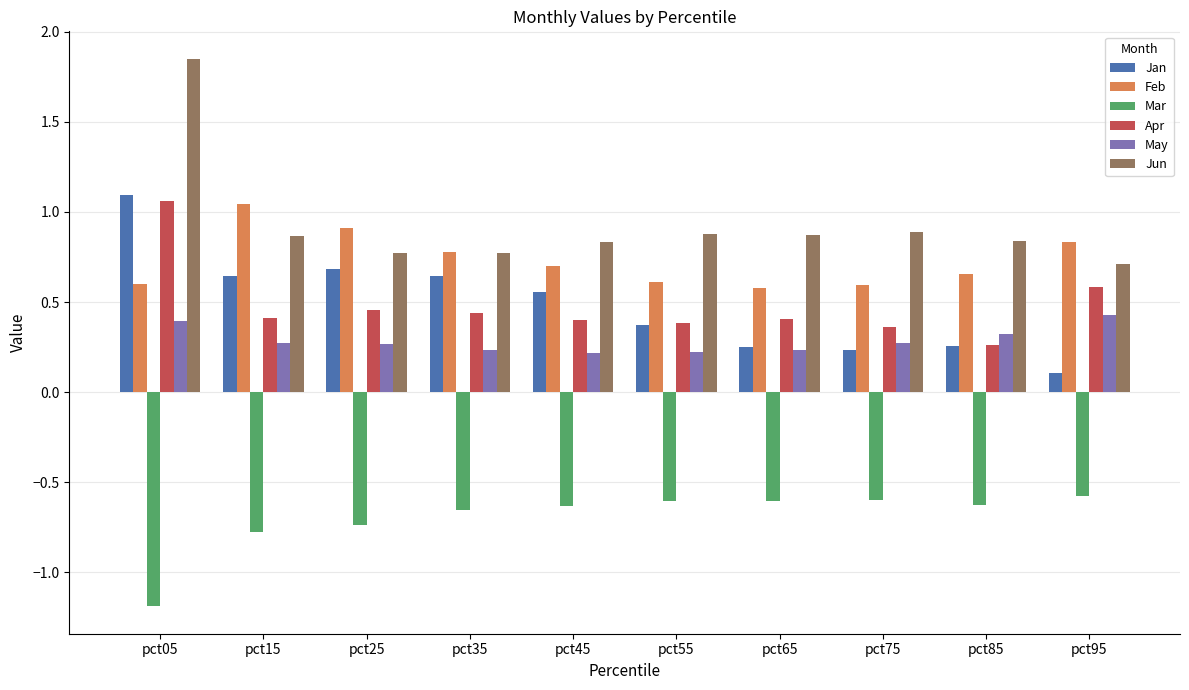

At which category is the sum across all series the highest?

pct05